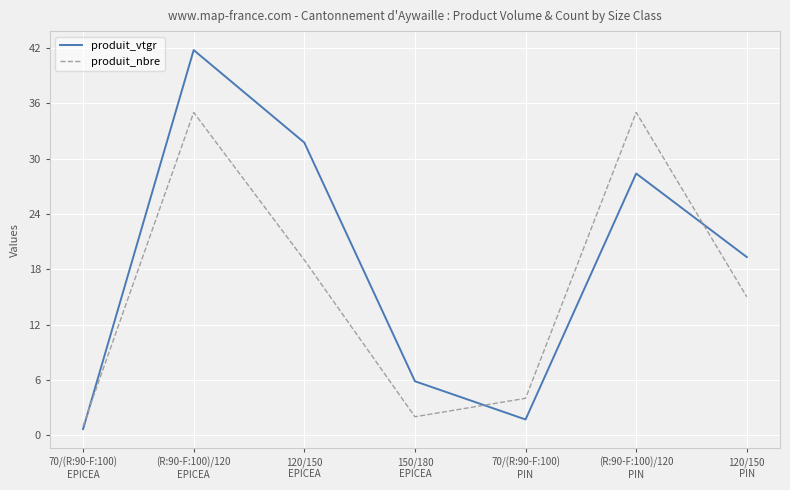

At which label does produit_nbre reach its minimum?

70/(R:90-F:100)
EPICEA